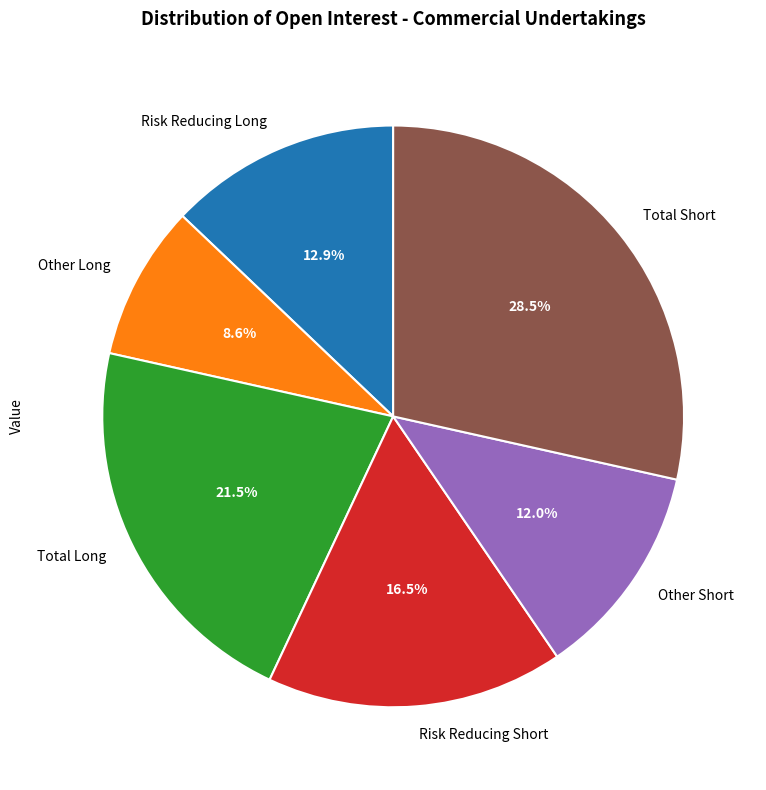

How many segments does this pie chart have?

6